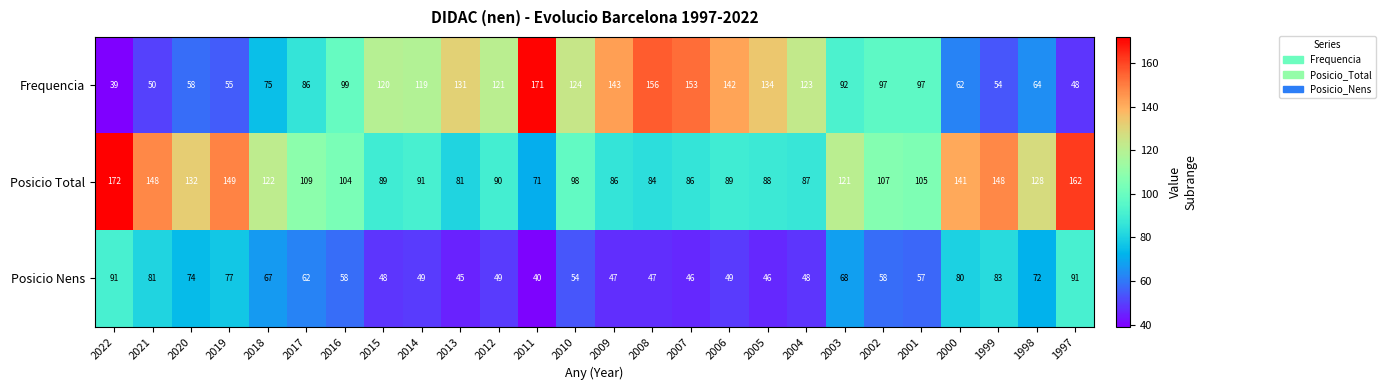

What is the greatest value displayed?

172